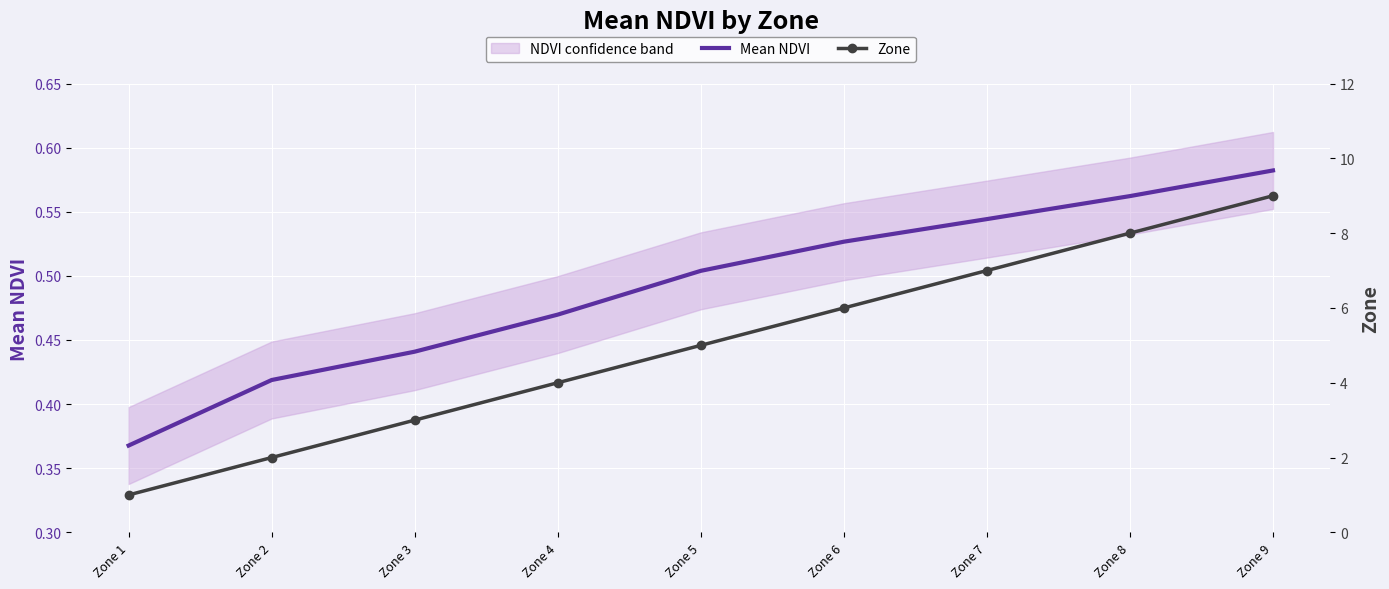

What is the total value across all series at Zone 7?

7.5